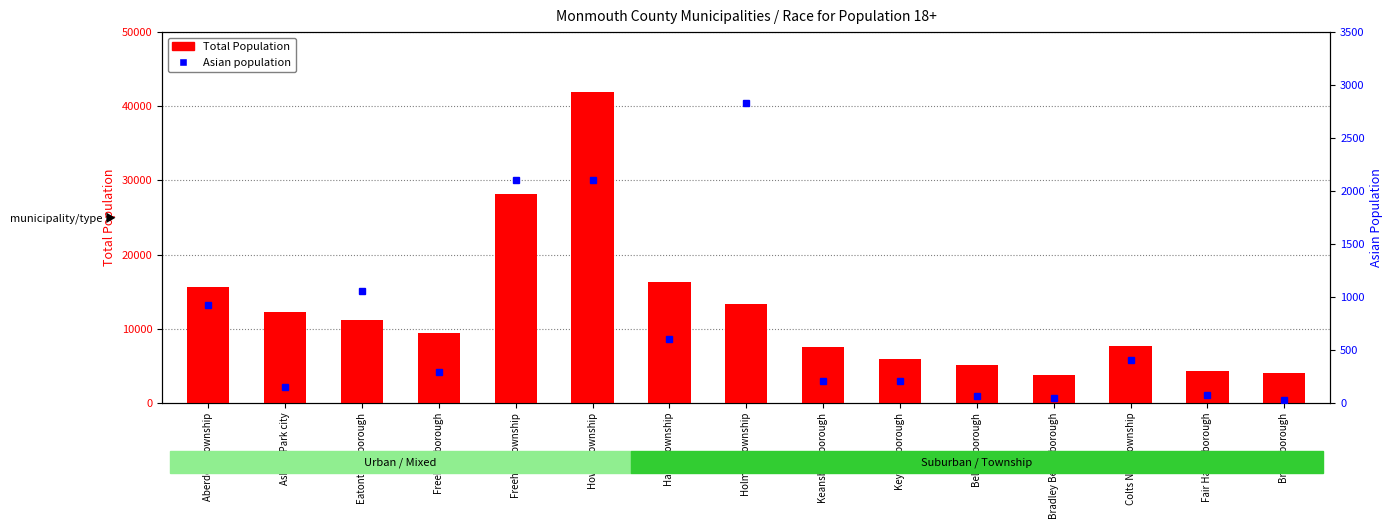

Reading left to right, what are all the values shown in this chart?

Total Population: Aberdeen township=15591	Asbury Park city=12254	Eatontown borough=11159	Freehold borough=9480	Freehold township=28150	Howell township=41880	Hazlet township=16245	Holmdel township=13374	Keansburg borough=7543	Keyport borough=5927	Belmar borough=5105	Bradley Beach borough=3731	Colts Neck township=7651	Fair Haven borough=4303	Brielle borough=3994
Asian population: Aberdeen township=927	Asbury Park city=150	Eatontown borough=1059	Freehold borough=294	Freehold township=2099	Howell township=2106	Hazlet township=605	Holmdel township=2826	Keansburg borough=211	Keyport borough=205	Belmar borough=62	Bradley Beach borough=45	Colts Neck township=405	Fair Haven borough=77	Brielle borough=30